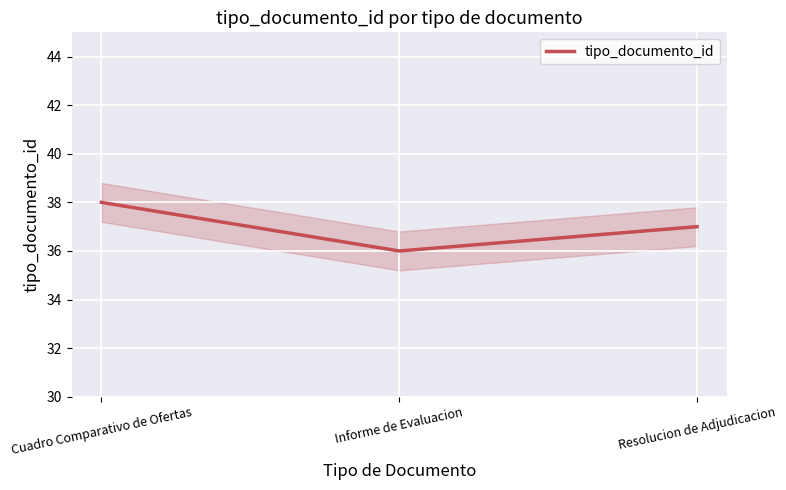

Which has a higher value, Cuadro Comparativo de Ofertas or Informe de Evaluacion?

Cuadro Comparativo de Ofertas